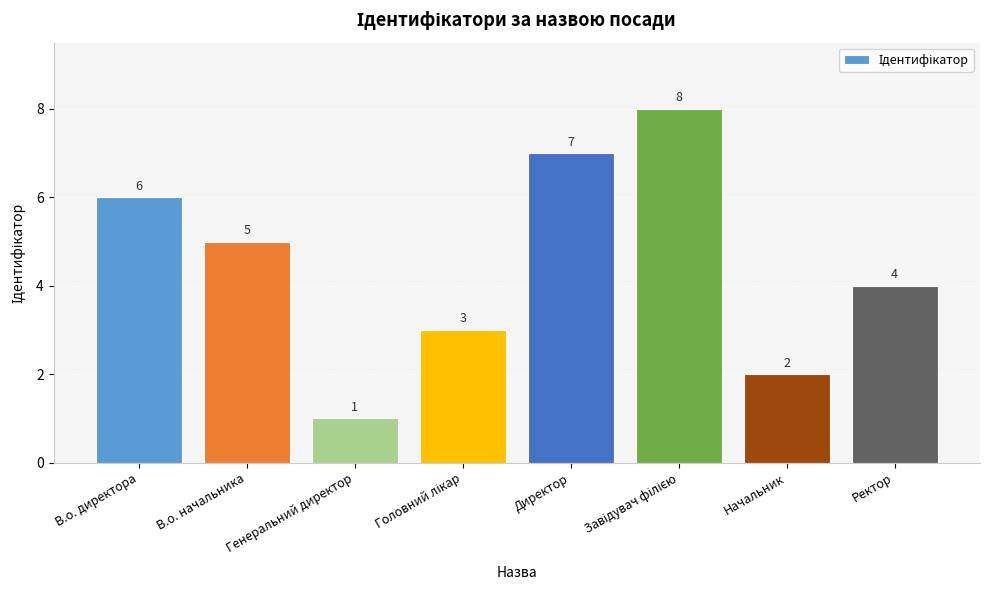

What is the value of the 2nd bar from the left?

5